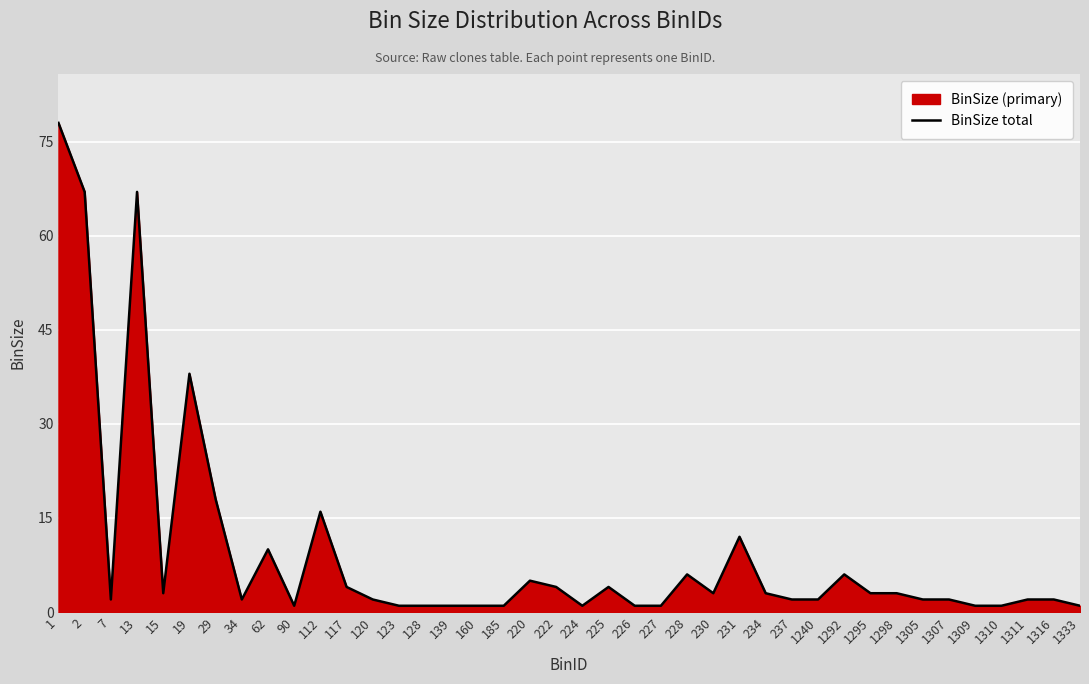

Which has a higher value, 230 or 1240?

230